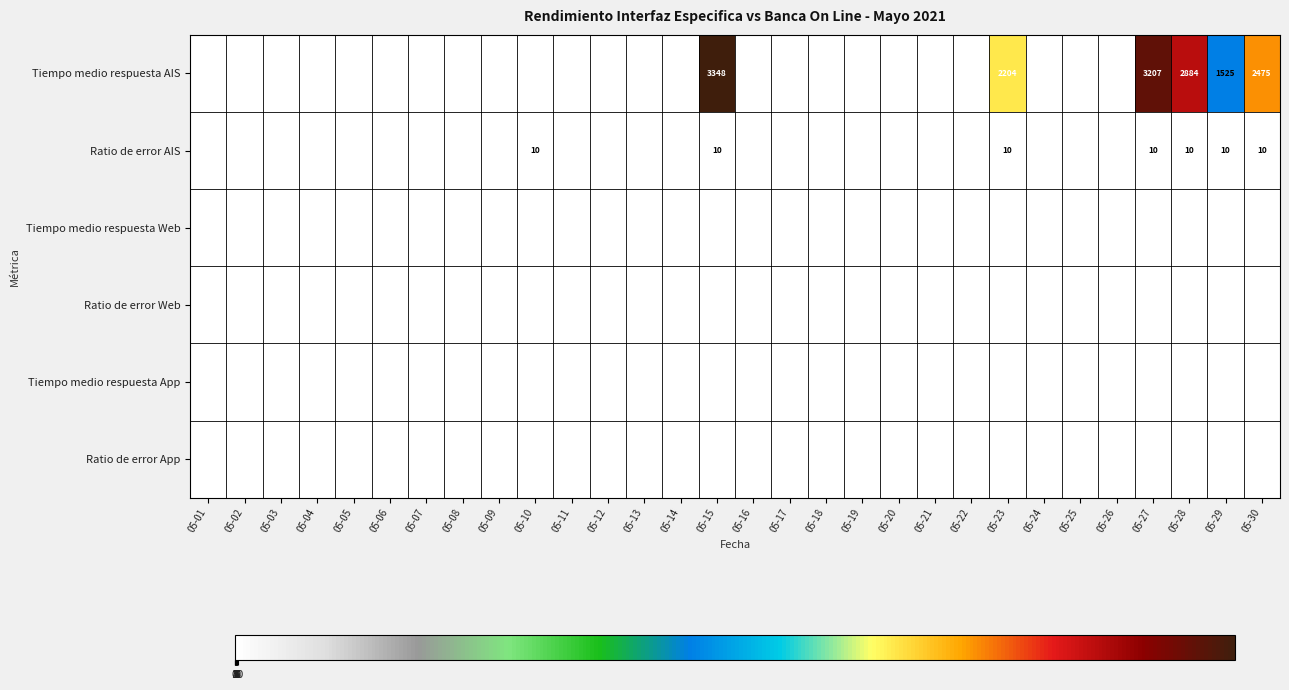

True or false: Ratio de error AIS has a value of 10 at 05-28.

True